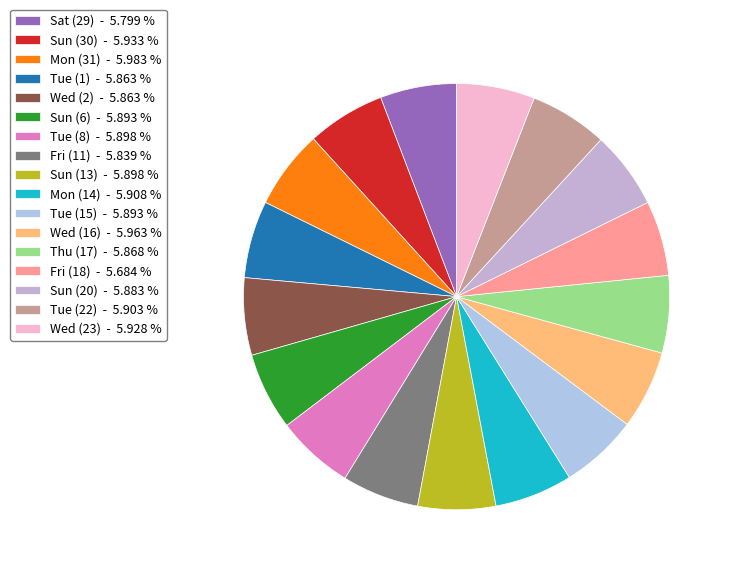

How many segments does this pie chart have?

17